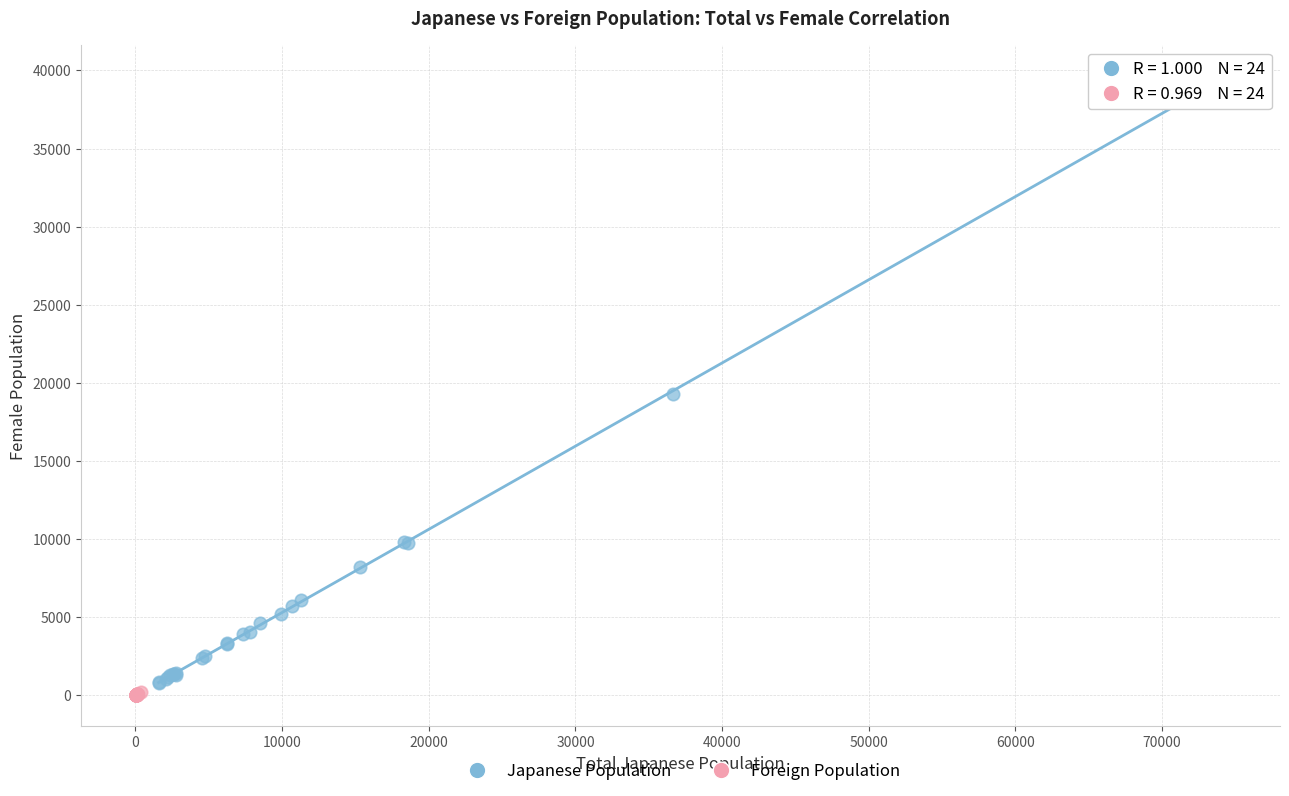

Which series reaches the maximum Y coordinate?

Japanese Population